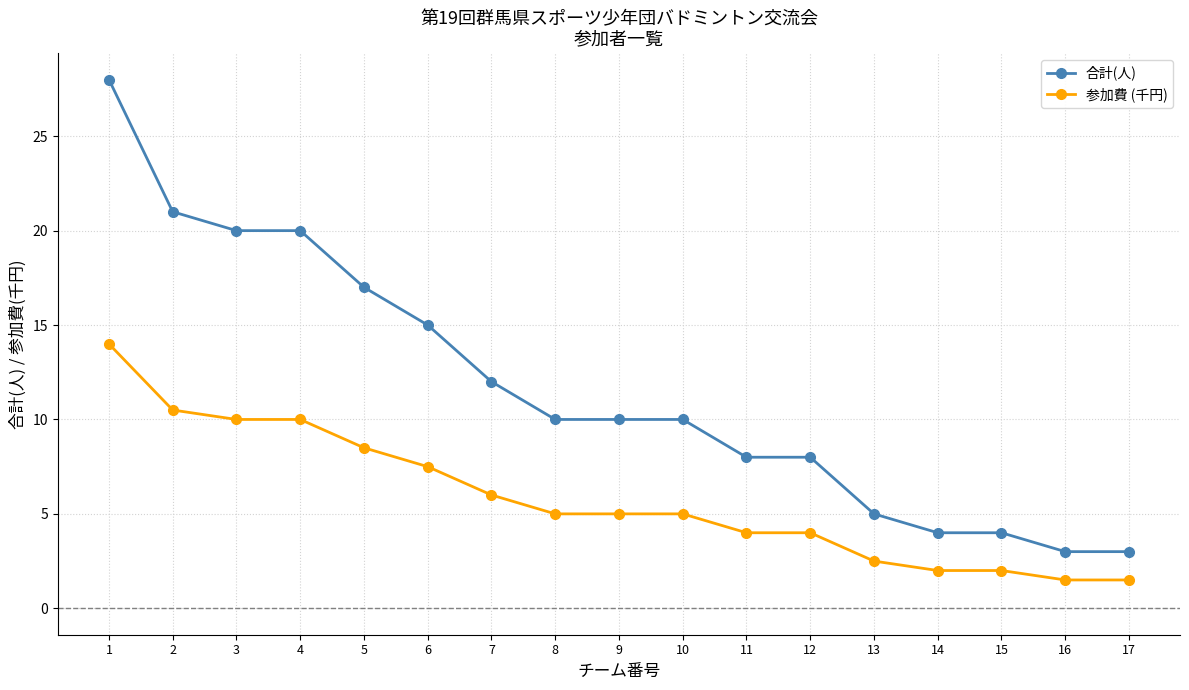

Is the value of 参加費 (千円) at 15 greater than the value of 合計(人) at 14?

No